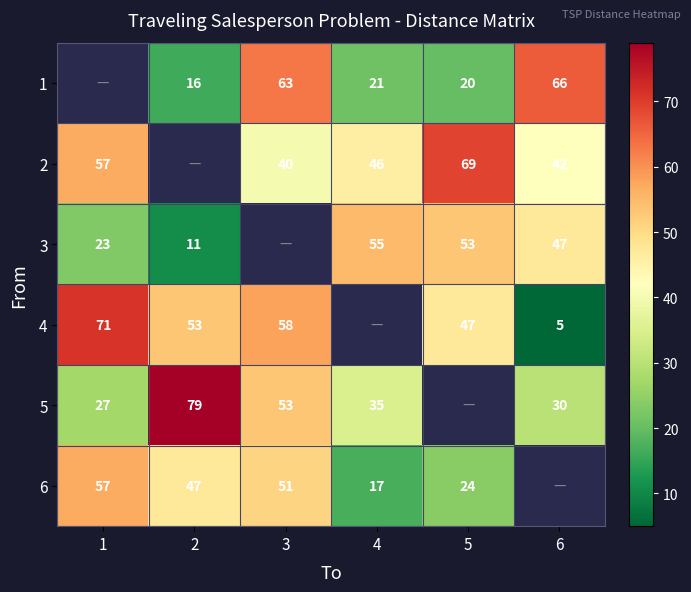

The 4 series shows 94 at 3. True or false?

False